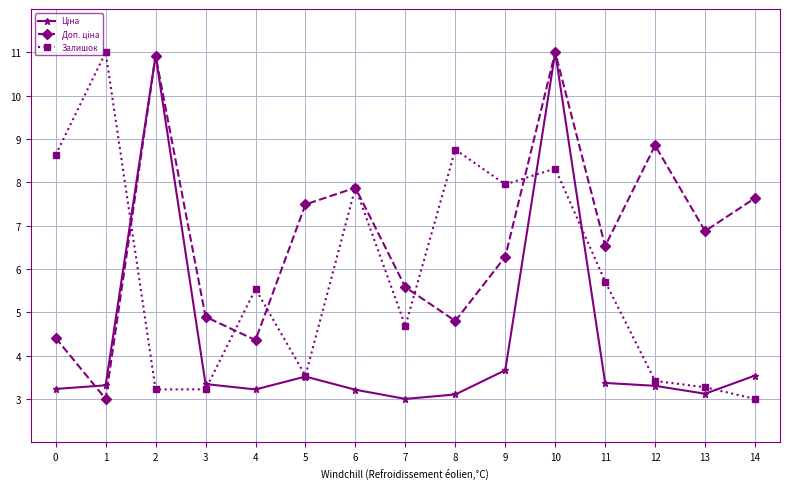

The Залишок series shows 10.9 at 6. True or false?

False